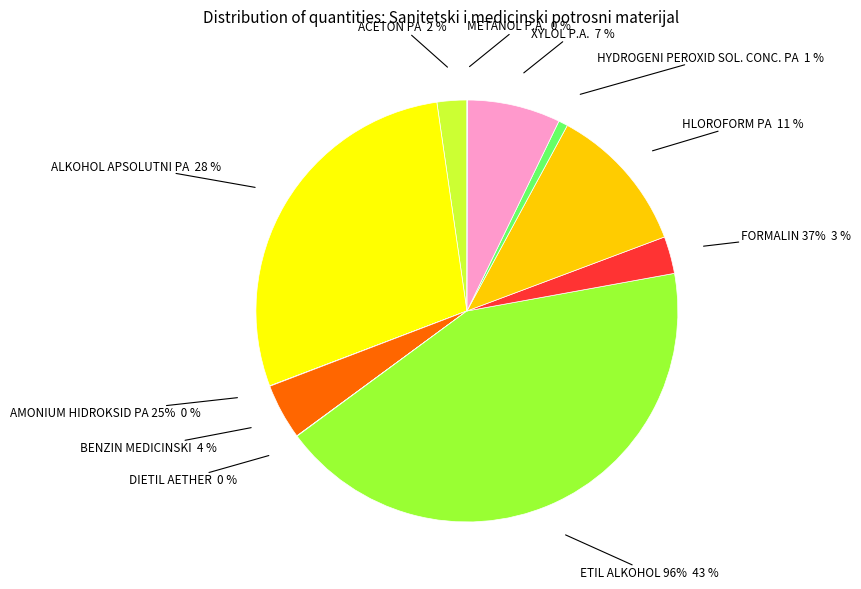

What percentage do HLOROFORM PA and AMONIUM HIDROKSID PA 25% together represent?

11.4%